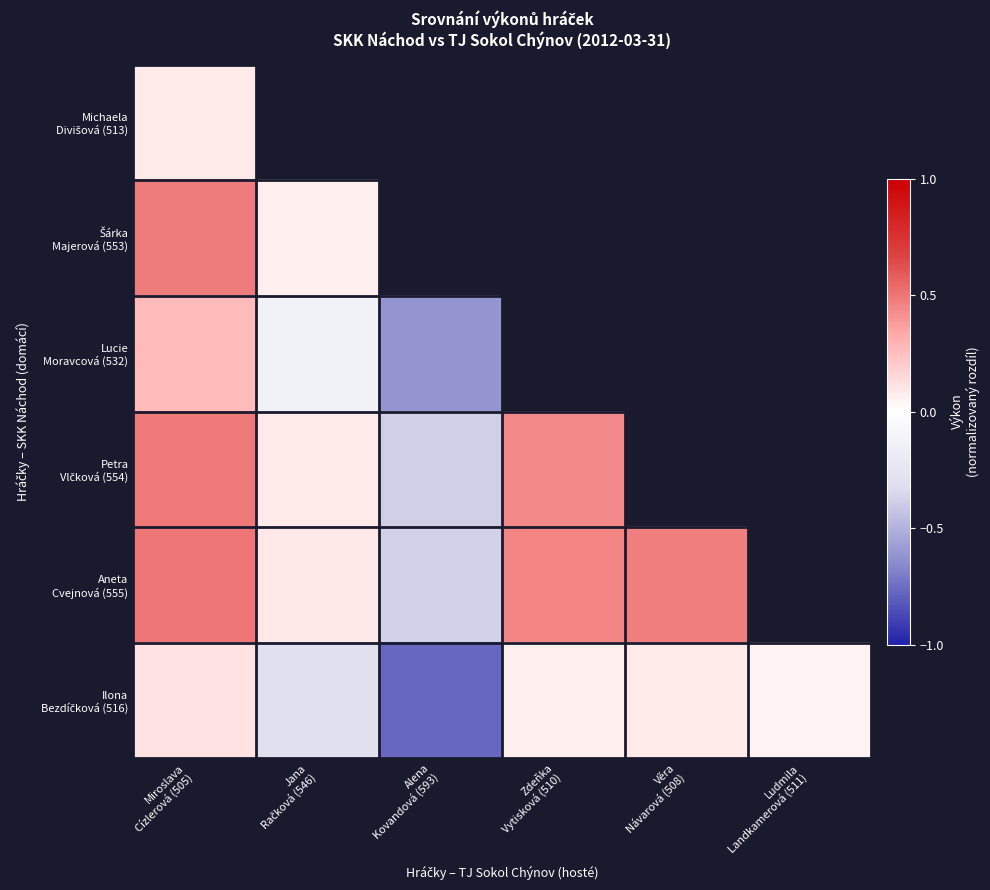

What is the difference between the Aneta Cvejnová (555) values at Věra Návarová (508) and Jana Račková (546)?

0.4